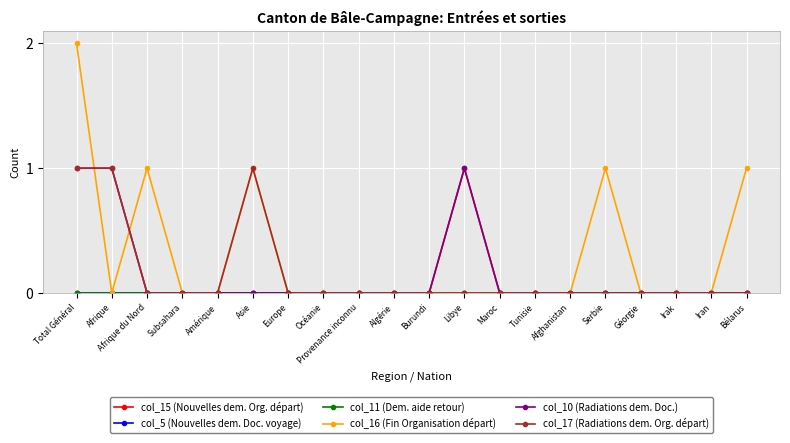

Reading right to left, transcribe all the data shown in this chart.

col_15 (Nouvelles dem. Org. départ): 0	0	0	0	0	0	0	0	1	0	0	0	0	0	0	0	0	0	0	0
col_5 (Nouvelles dem. Doc. voyage): 0	0	0	0	0	0	0	0	0	0	0	0	0	0	0	0	0	0	0	0
col_11 (Dem. aide retour): 0	0	0	0	0	0	0	0	0	0	0	0	0	0	0	0	0	0	0	0
col_16 (Fin Organisation départ): 1	0	0	0	1	0	0	0	0	0	0	0	0	0	1	0	0	1	0	2
col_10 (Radiations dem. Doc.): 0	0	0	0	0	0	0	0	1	0	0	0	0	0	0	0	0	0	1	1
col_17 (Radiations dem. Org. départ): 0	0	0	0	0	0	0	0	0	0	0	0	0	0	1	0	0	0	1	1